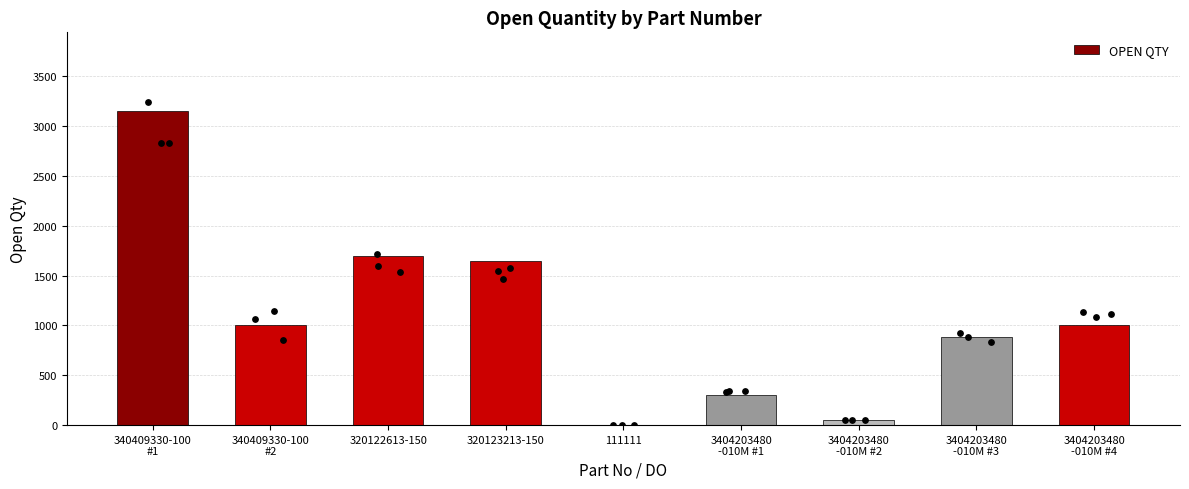

Approximately how many times larger is the value at 3404203480
-010M #2 compared to 340409330-100
#2?

0.1